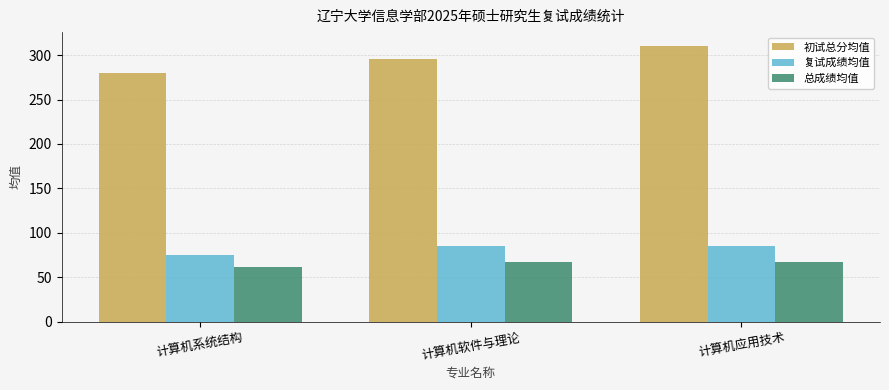

List the labels in order of 初试总分均值 value, largest first.

计算机应用技术, 计算机软件与理论, 计算机系统结构